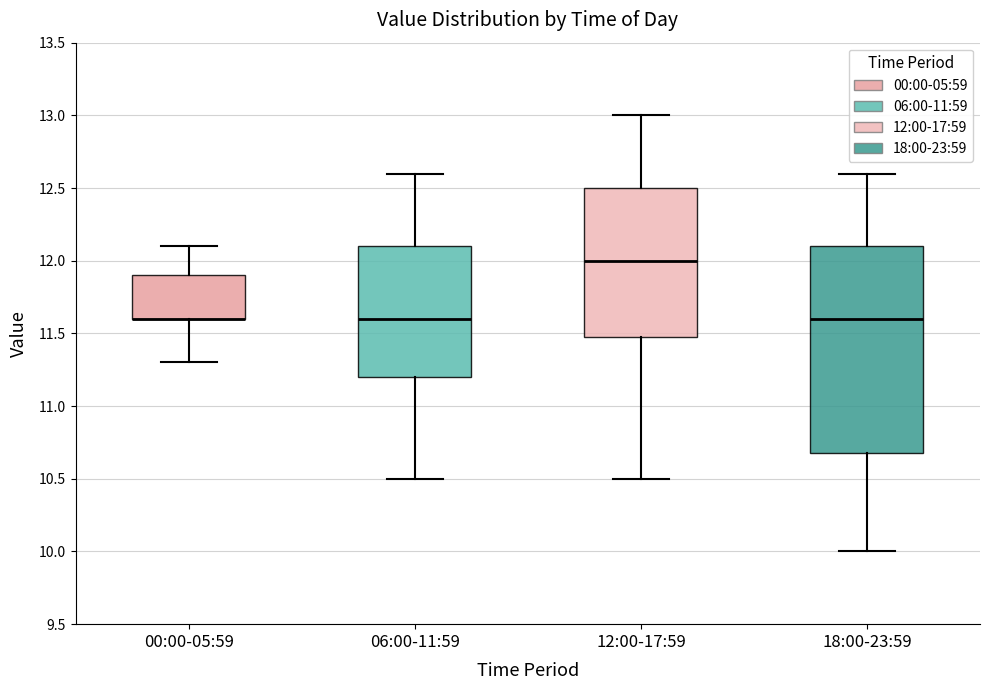

Reading left to right, transcribe this box plot: for each box, give where its median line is, the range the box spans, and where its two whiskers end, as read against the y-axis. The values are not printed on the chart, so give them approximately, as read against the axis.

00:00-05:59: median 11.6 (drawn on the box's lower edge), box 11.6 to 11.9, whiskers 11.3 to 12.1
06:00-11:59: median 11.6, box 11.2 to 12.1, whiskers 10.5 to 12.6
12:00-17:59: median 12.0, box 11.5 to 12.5, whiskers 10.5 to 13.0
18:00-23:59: median 11.6, box 10.7 to 12.1, whiskers 10.0 to 12.6